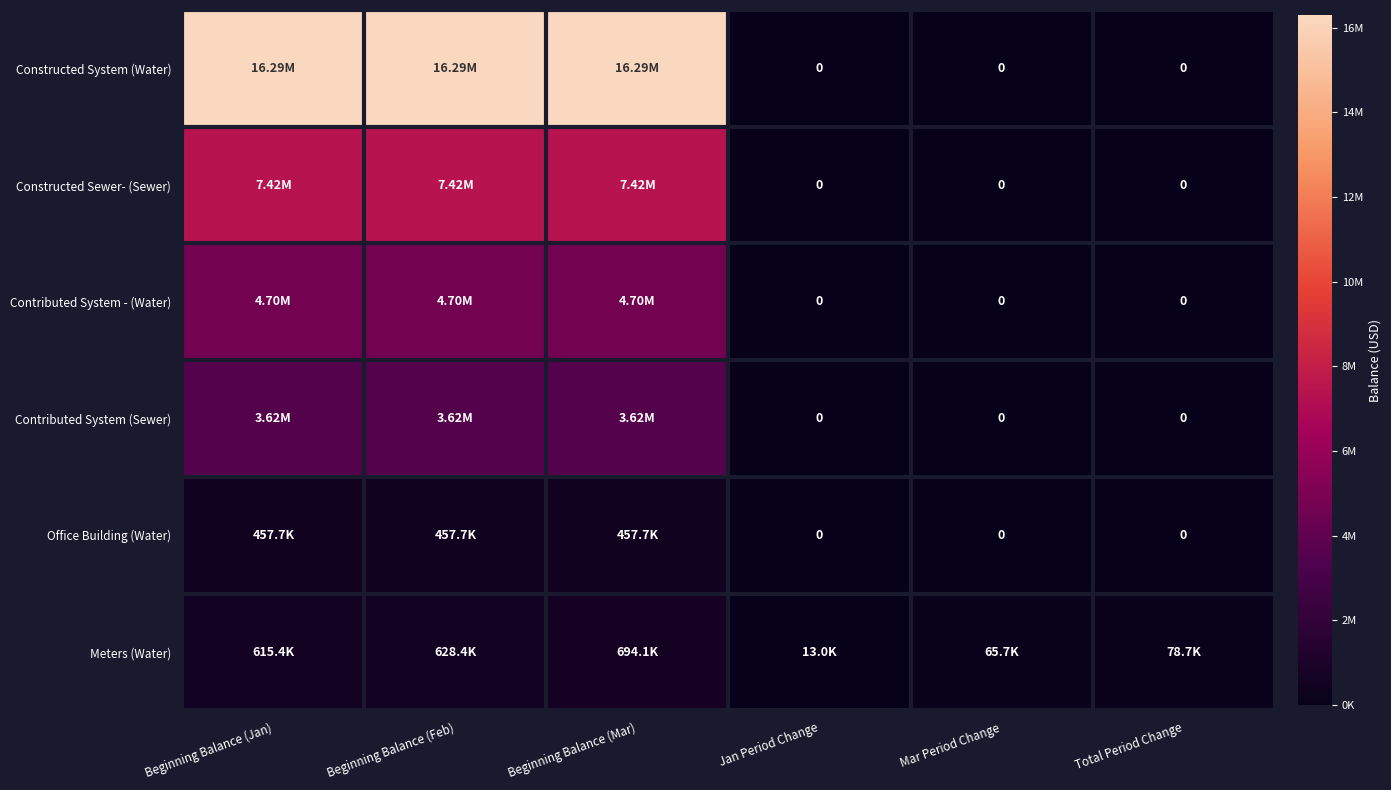

The value of Office Building (Water) at Beginning Balance (Jan) is 701467.4. True or false?

False